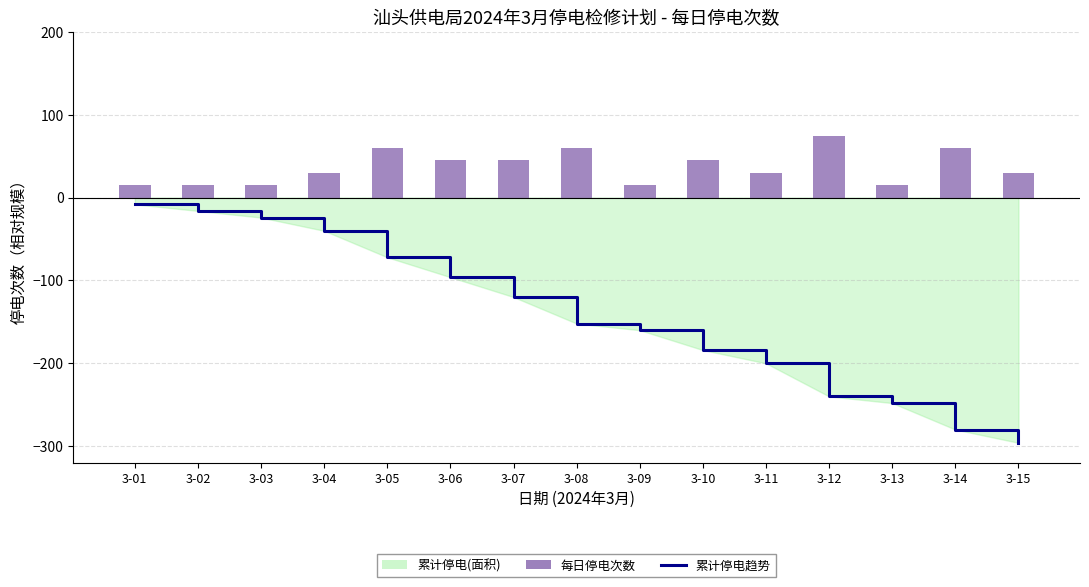

Reading right to left, list all the values displayed in this chart.

累计停电趋势: 3-15=-296	3-14=-280	3-13=-248	3-12=-240	3-11=-200	3-10=-184	3-09=-160	3-08=-152	3-07=-120	3-06=-96	3-05=-72	3-04=-40	3-03=-24	3-02=-16	3-01=-8
每日停电次数: 3-15=30	3-14=60	3-13=15	3-12=75	3-11=30	3-10=45	3-09=15	3-08=60	3-07=45	3-06=45	3-05=60	3-04=30	3-03=15	3-02=15	3-01=15